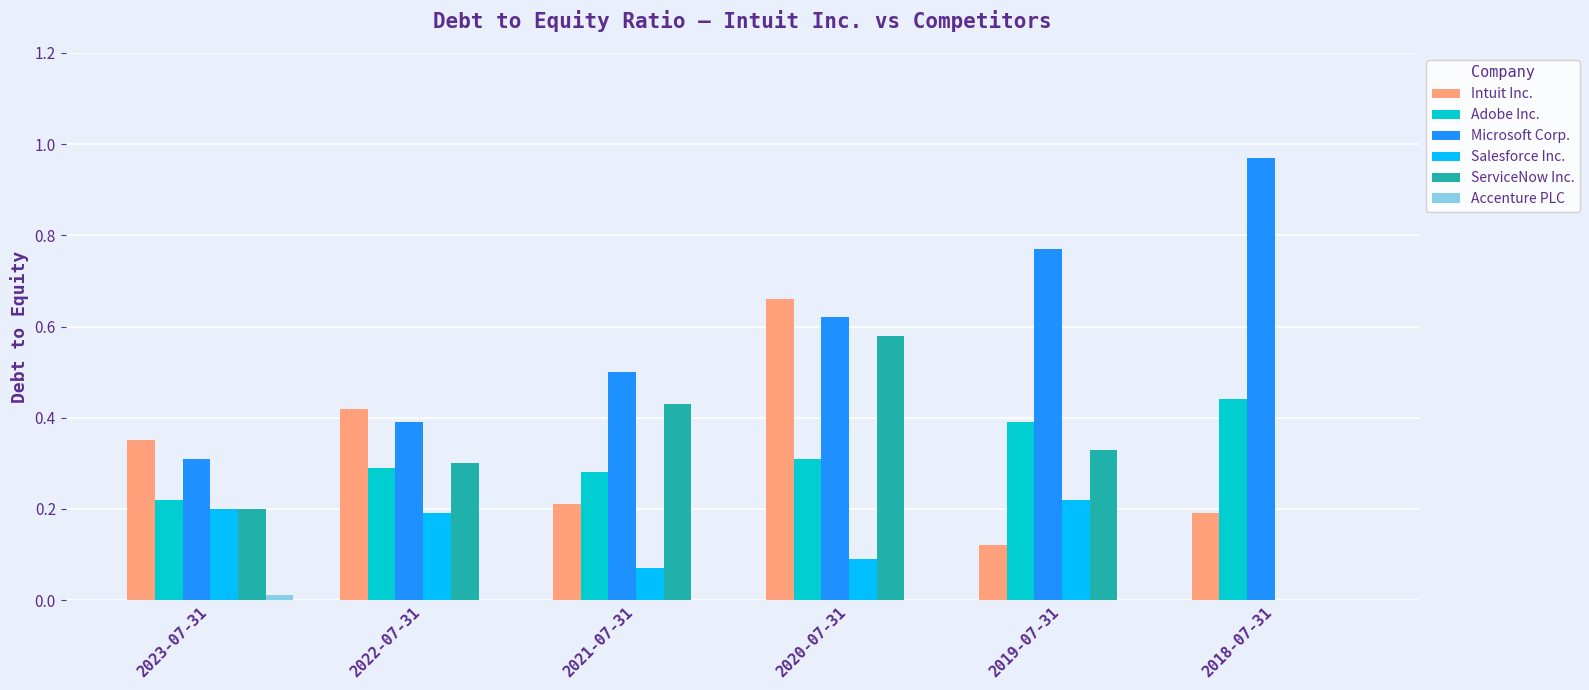

Which series changed the most between 2022-07-31 and 2020-07-31?

ServiceNow Inc.